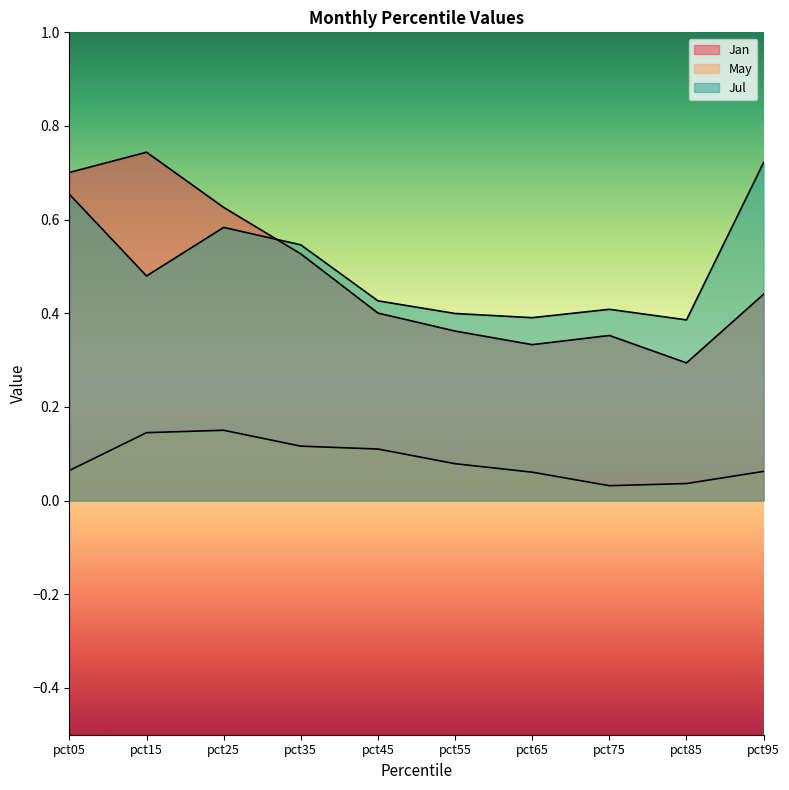

The Jul series shows 0.8 at pct25. True or false?

False